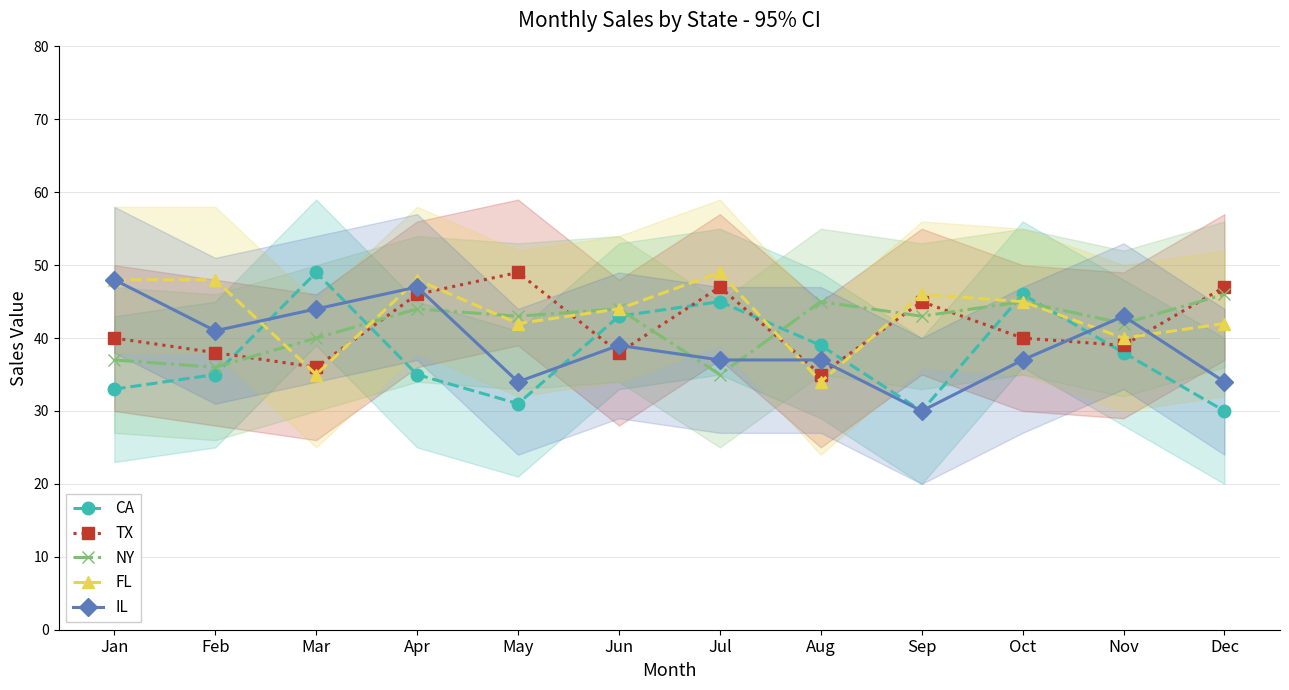

At how many categories does at least one series exceed 33?

12